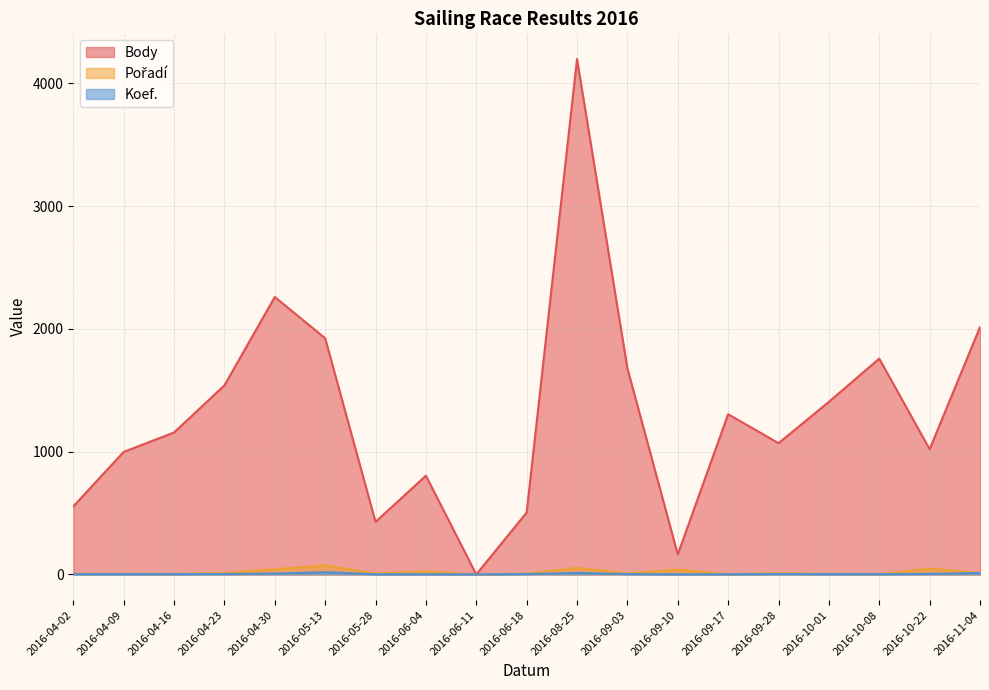

What is the spread (max minus min) of values at 2016-10-01?

1404